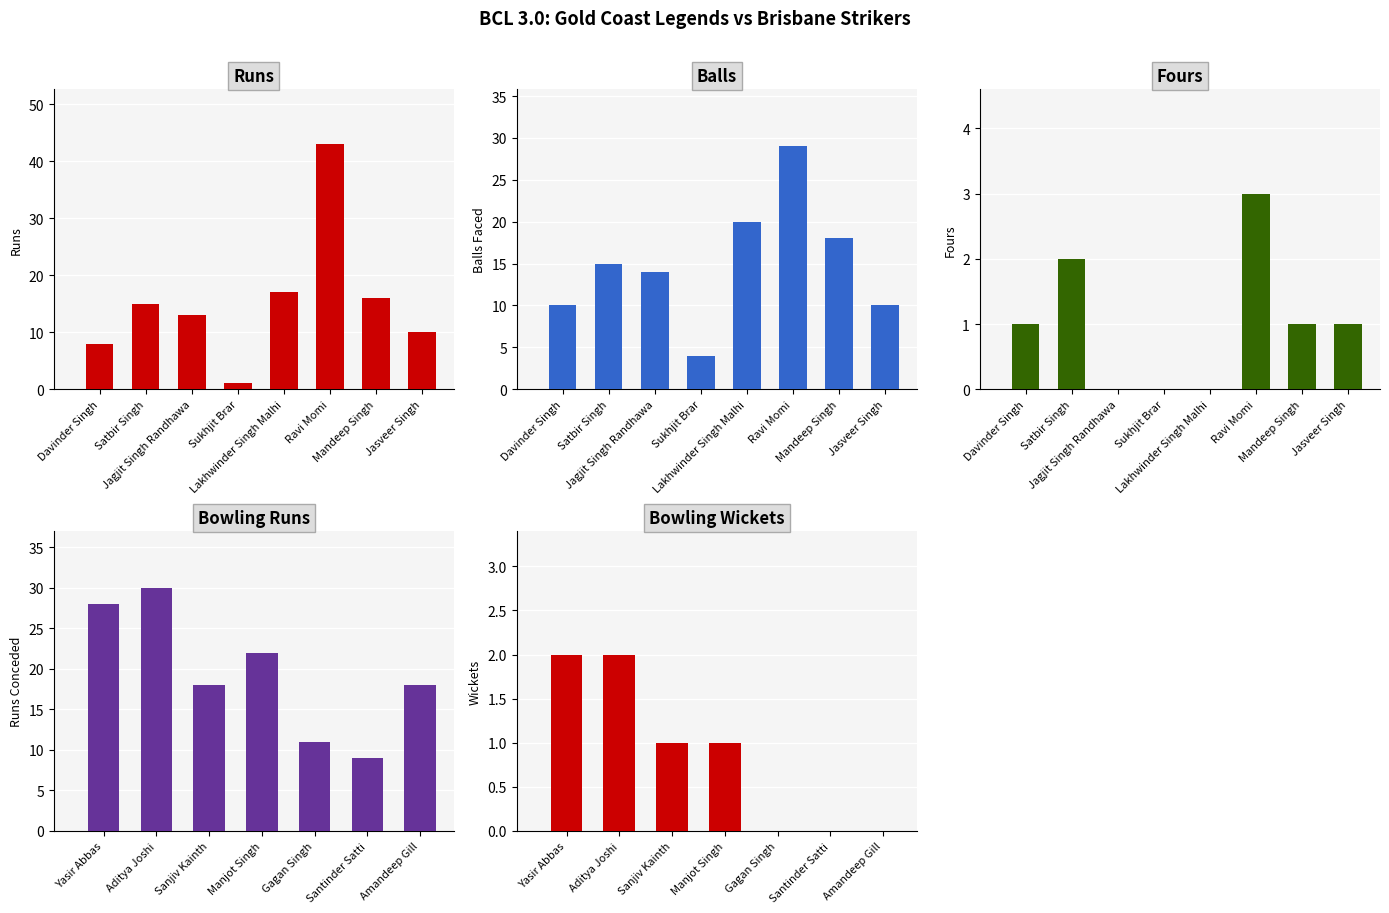

What is the difference between the Balls Faced values at Ravi Momi and Davinder Singh?

19